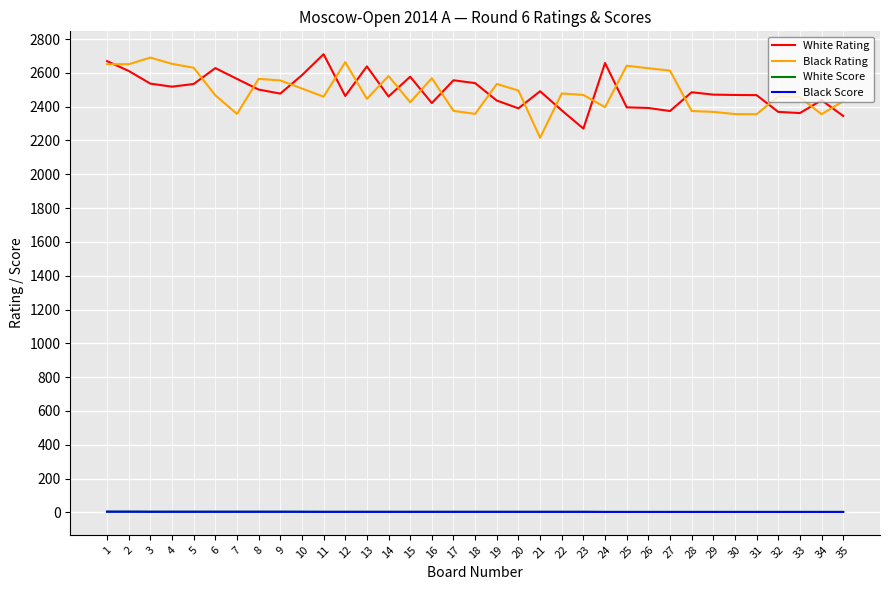

What is the maximum value shown in the chart?

2710.0